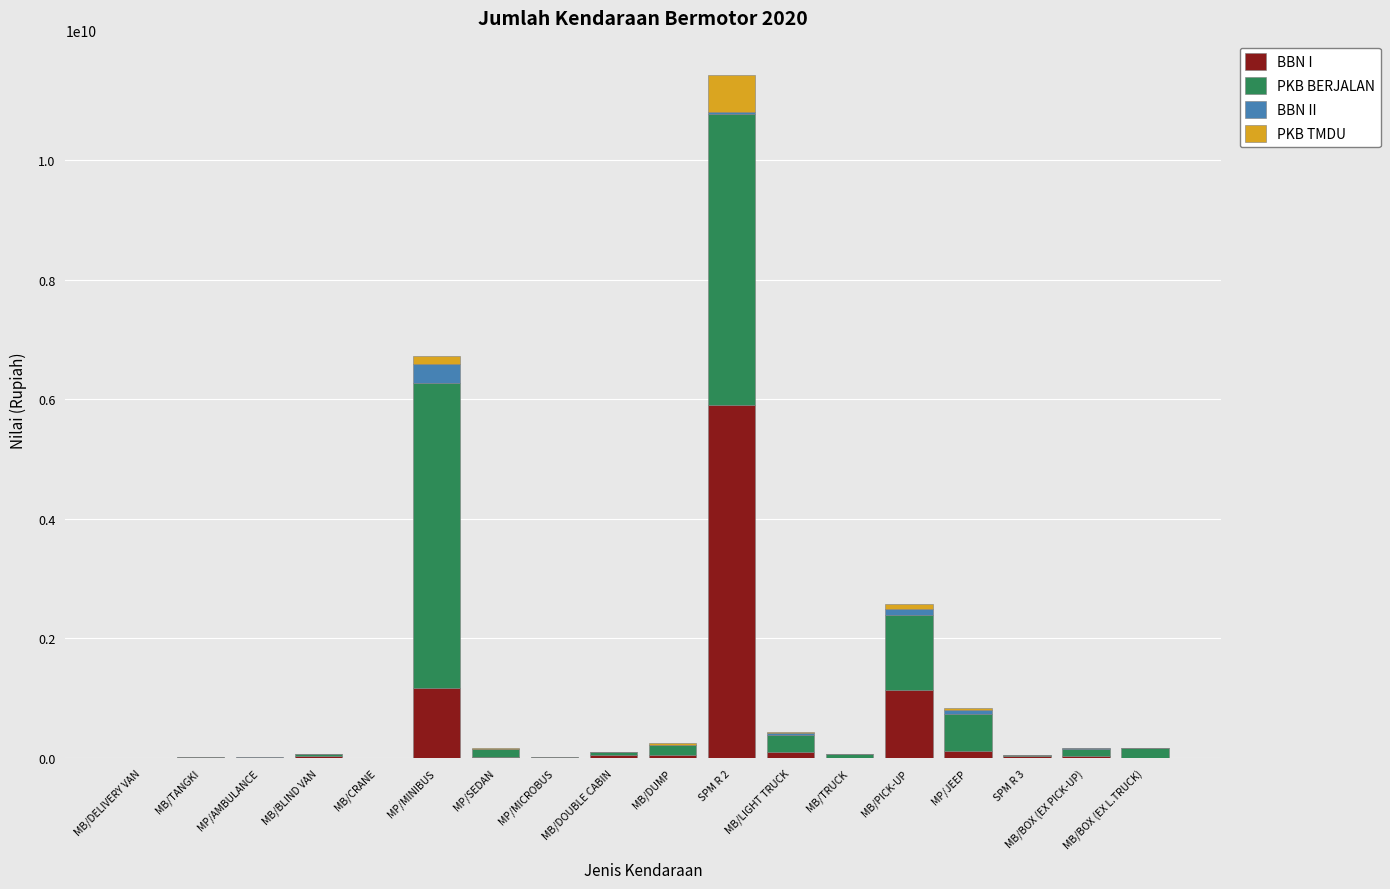

At which category is the sum across all series the highest?

SPM R 2